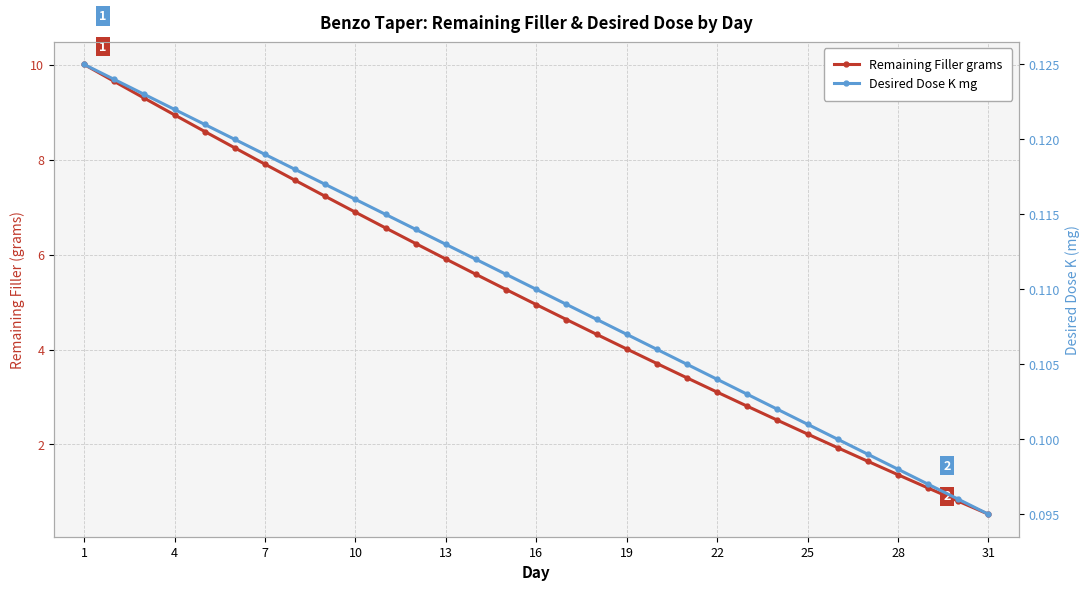

True or false: Desired Dose K mg has a value of 0.1 at 7.

False